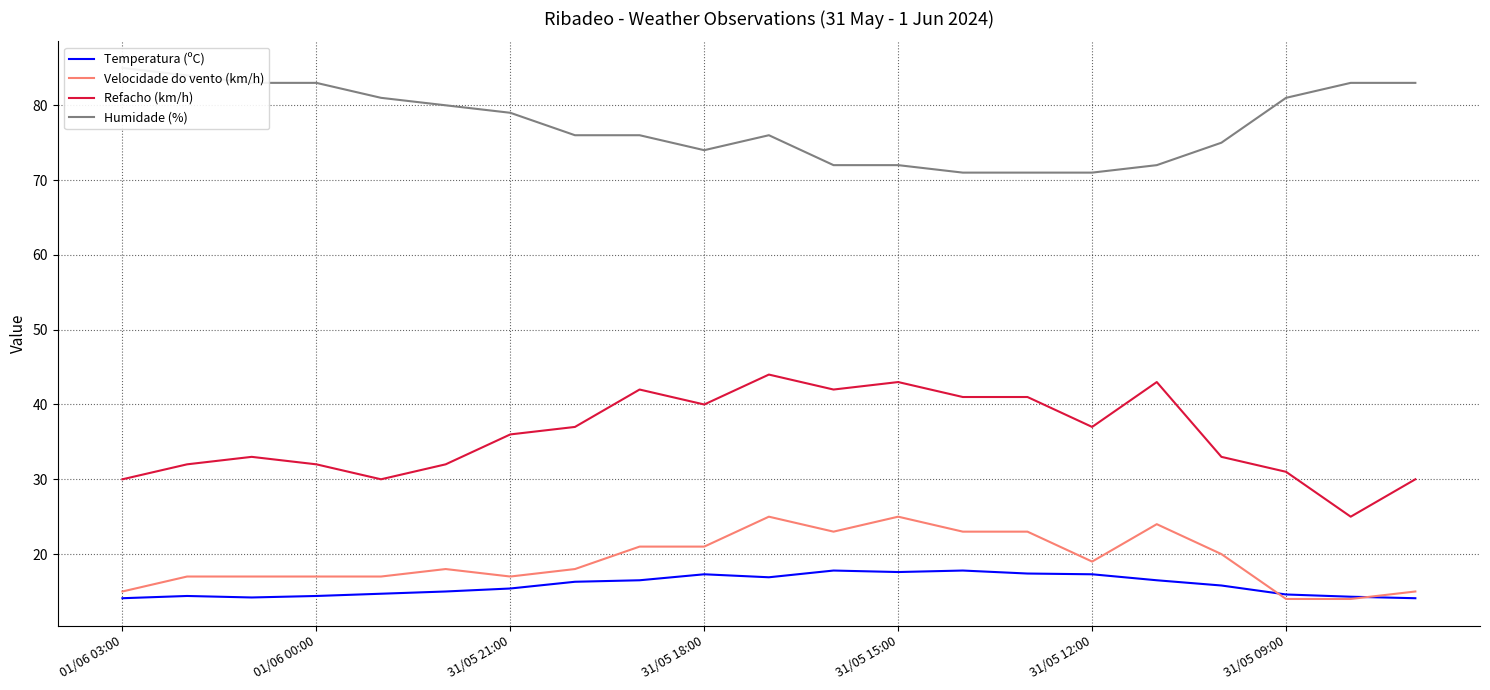

What value does the Velocidade do vento (km/h) series have at 01/06 00:00?

17.0